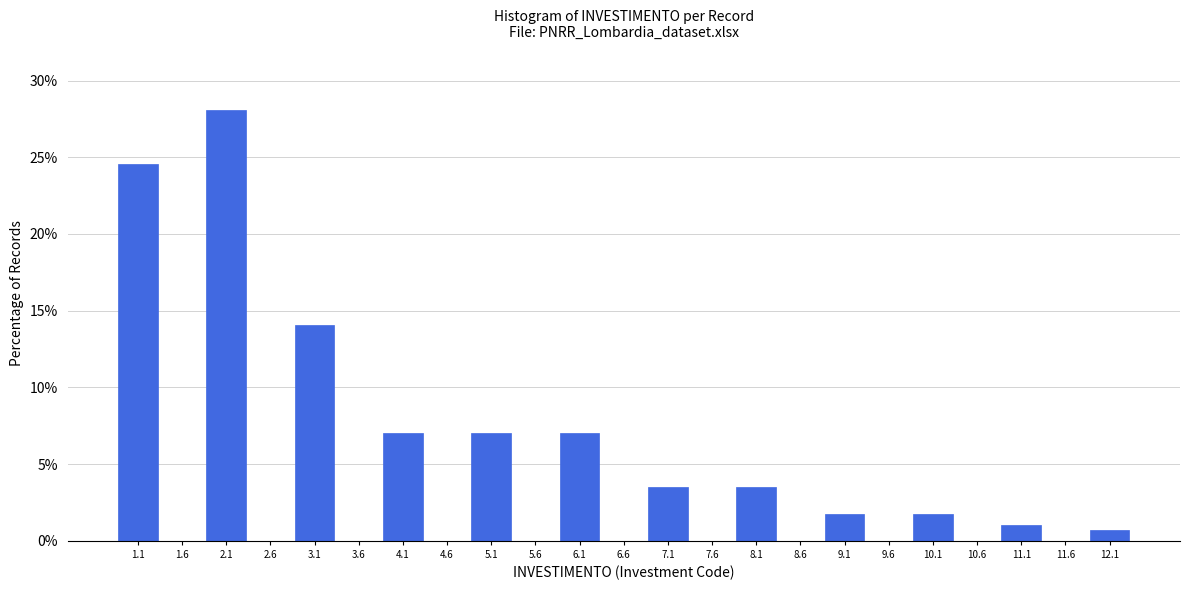

What is the height of the bar covering 9.85 to 10.35 on the x-axis? The values are not printed on the chart, so give them approximately, as read against the axis.

2.0